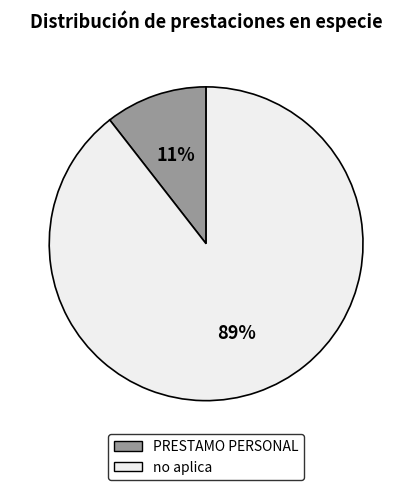

True or false: no aplica accounts for 89% of the total.

True